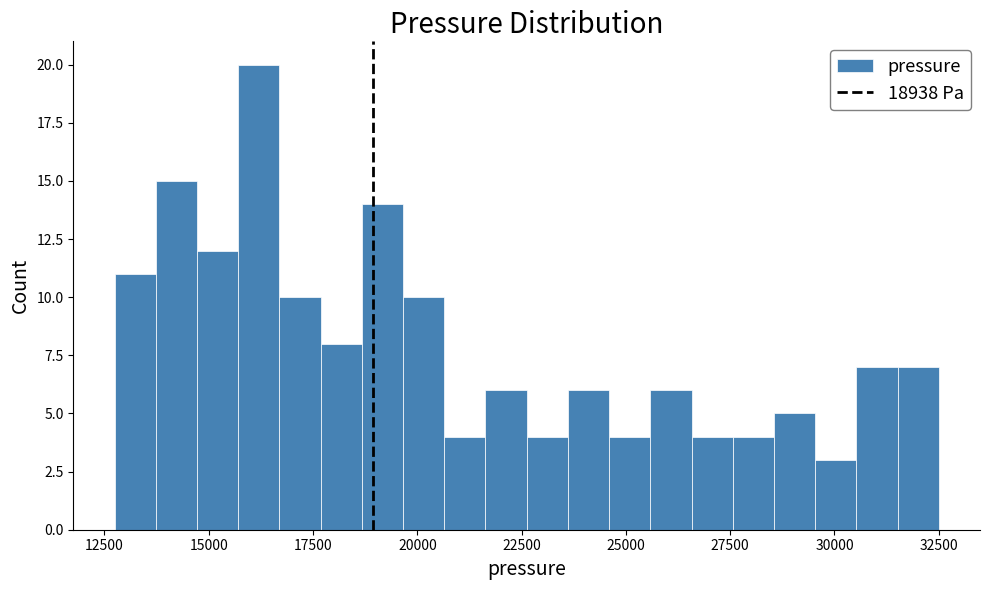

Read against the x-axis, roughly where is the centre of the tallest bar?

16000